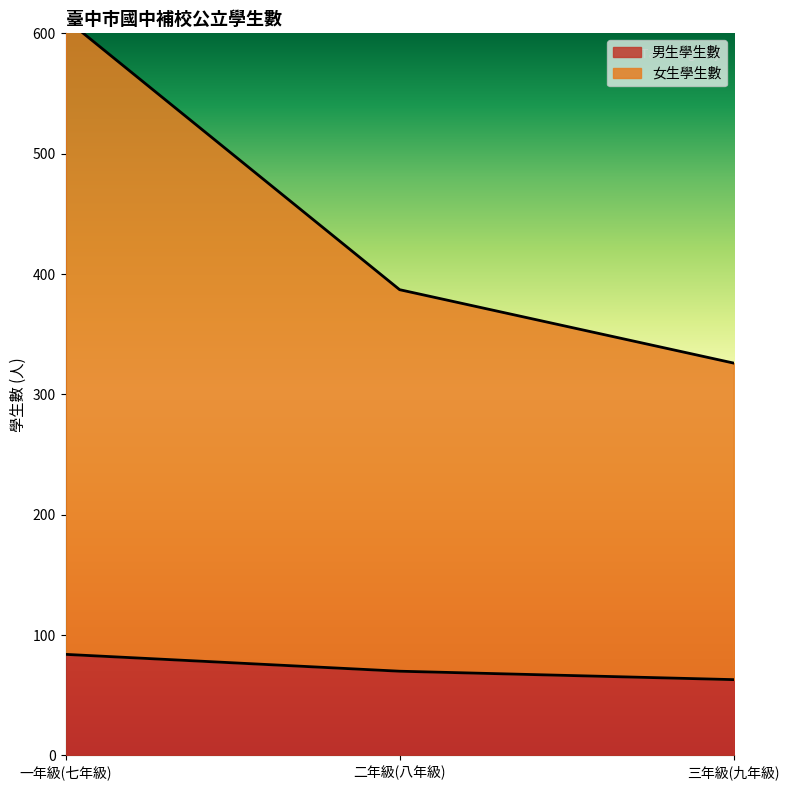

What is the value of the 男生學生數 point at the 2nd from the left?

70